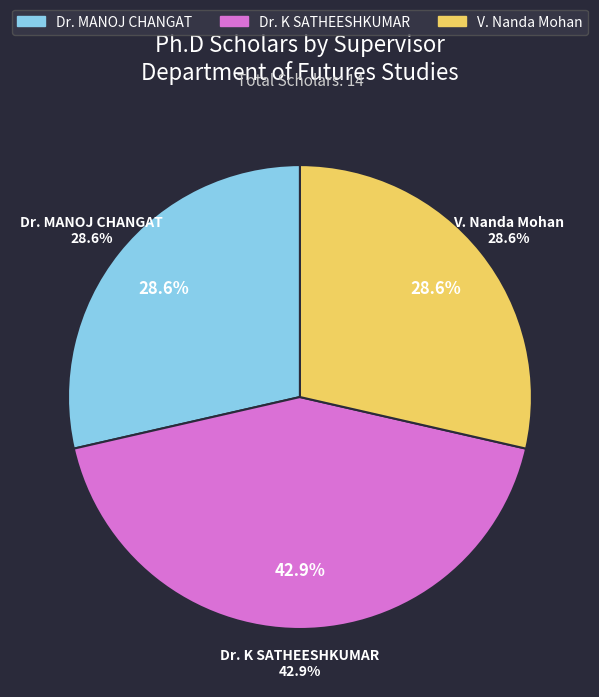

Does Dr. MANOJ CHANGAT account for over 50% of the chart?

No